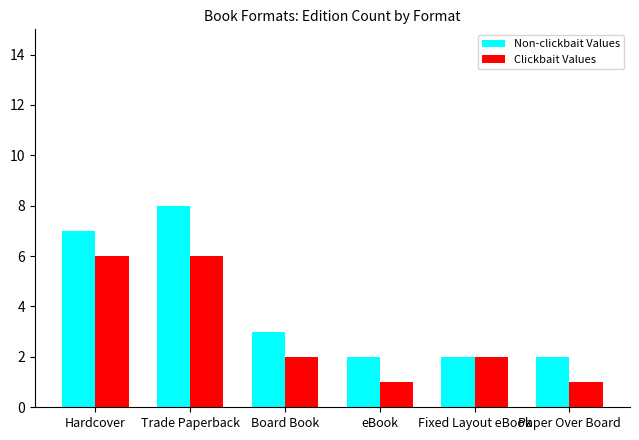

What value does the Clickbait Values series have at Hardcover?

6